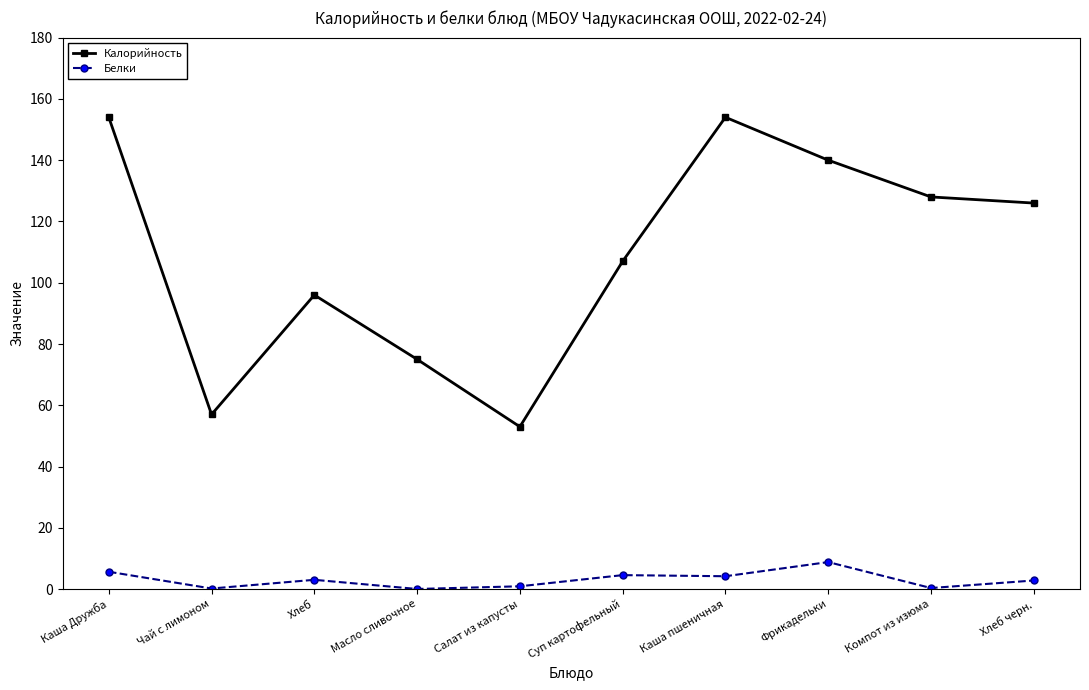

List the series in order of their peak value, lowest first.

Белки, Калорийность